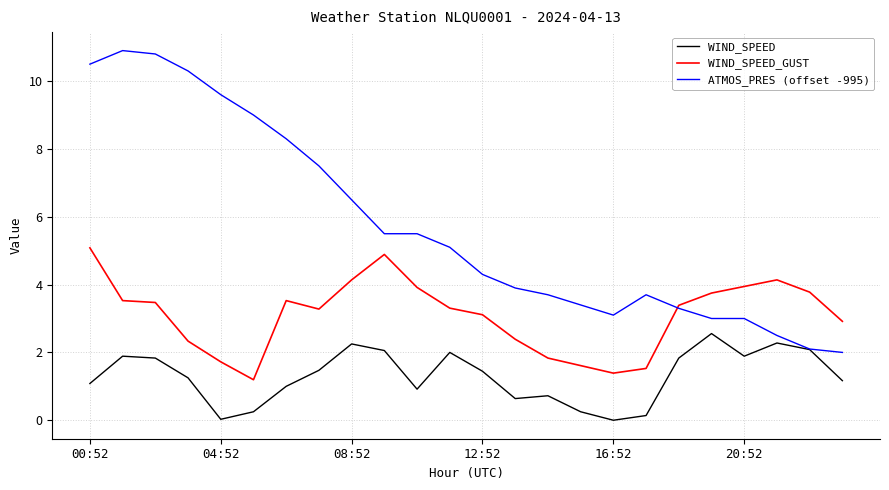

Which series has the largest total across all categories?

ATMOS_PRES (offset -995)